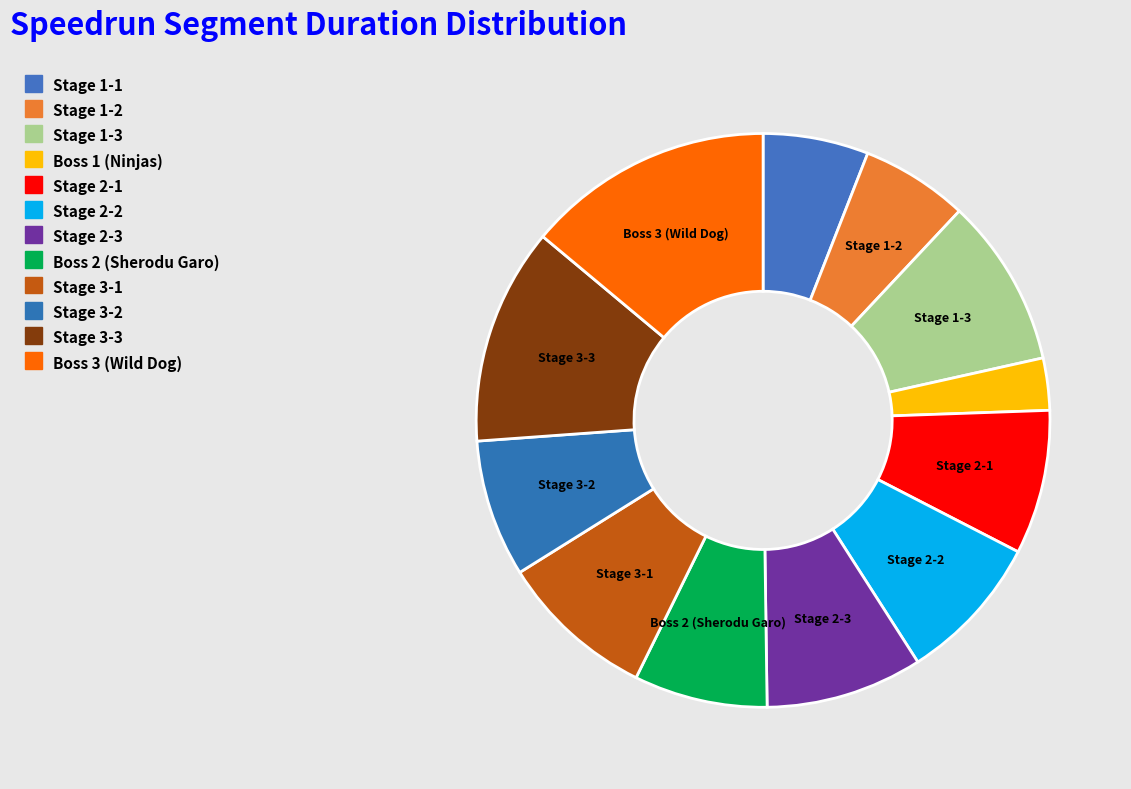

What portion of the pie excludes Stage 1-1?

94.1%